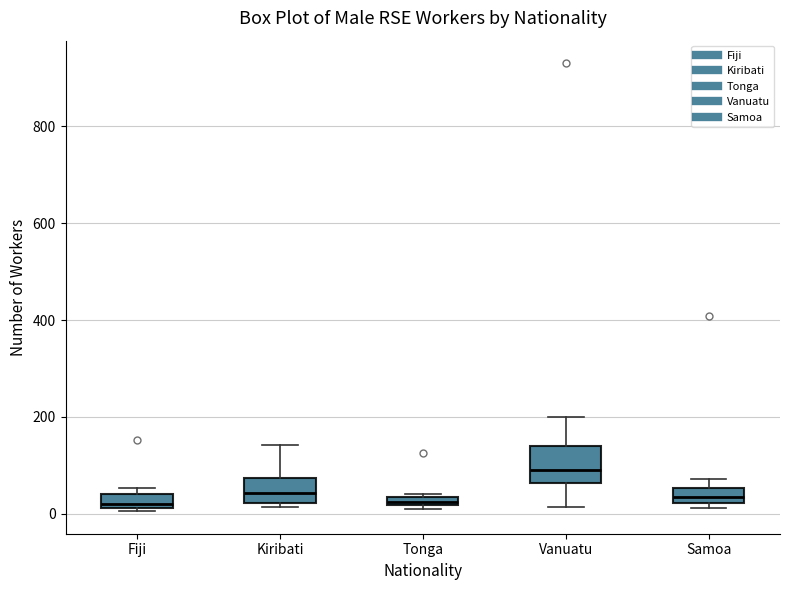

Where does the upper whisker of the box for Kiribati end on the y-axis? The values are not printed on the chart, so give them approximately, as read against the axis.

140